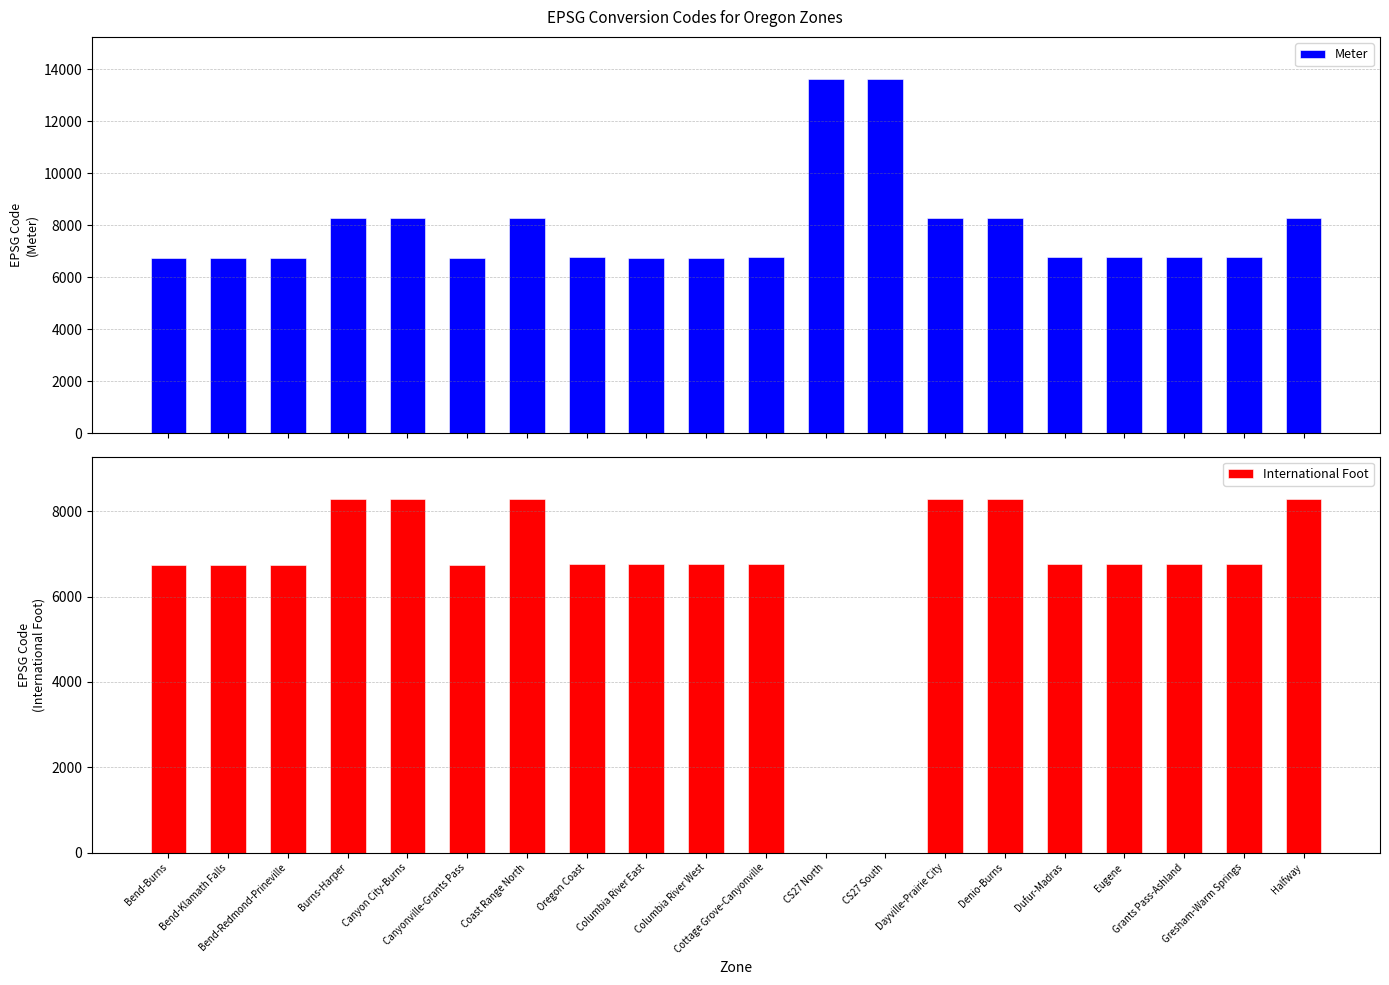

What position from the left is Eugene?

17